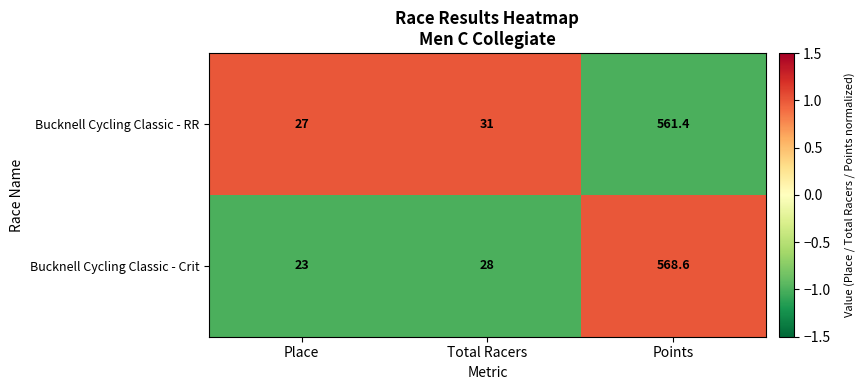

List the series in order of their overall mean, highest first.

Bucknell Cycling Classic - Crit, Bucknell Cycling Classic - RR